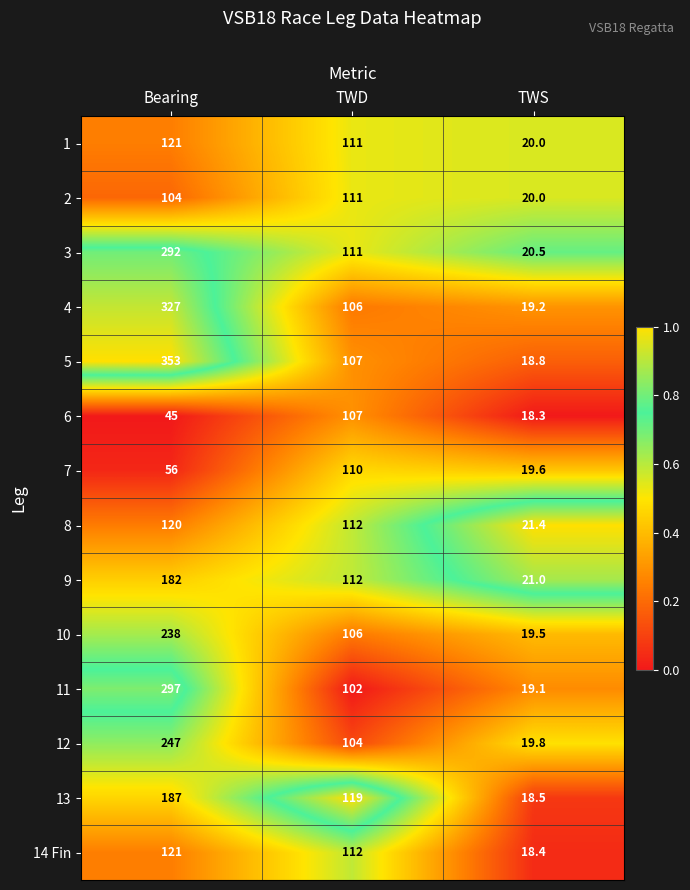

What is the difference between the highest and lowest values at TWD?

17.0